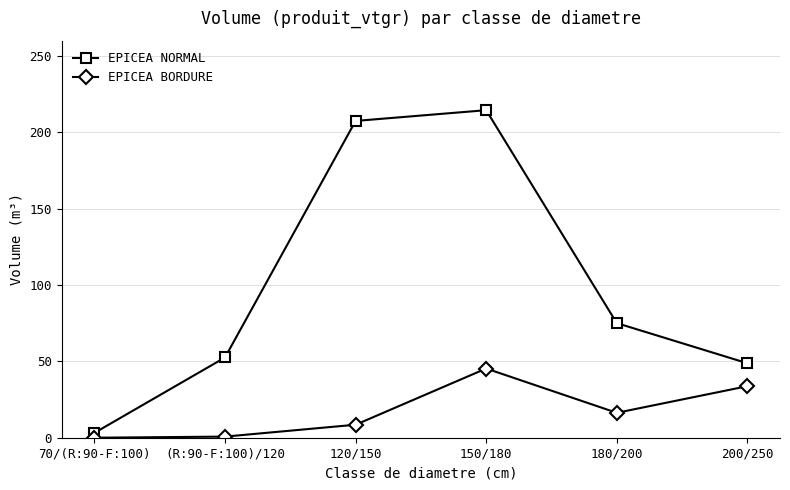

Where is the first local maximum for EPICEA BORDURE?

150/180